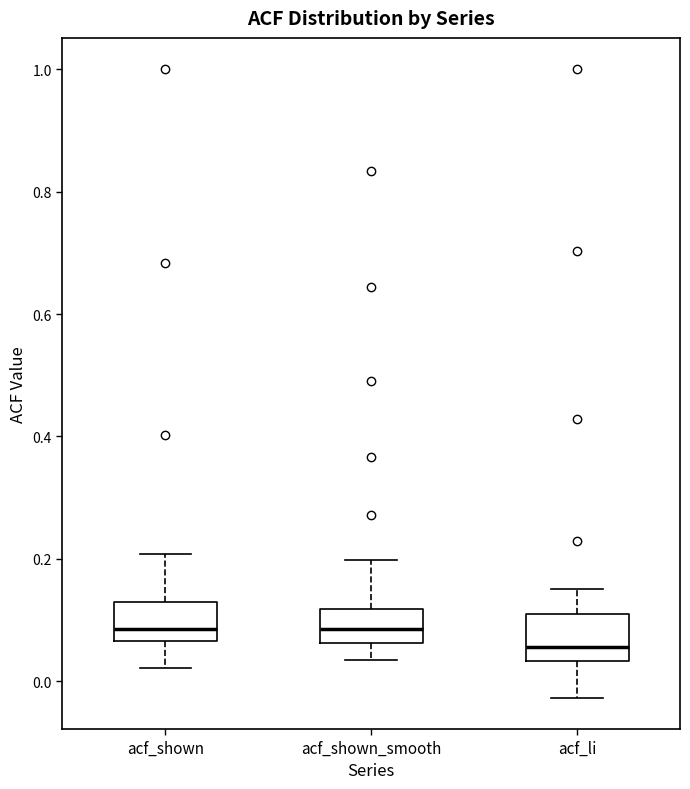

Where does the median line of the box for acf_shown sit on the y-axis? The values are not printed on the chart, so give them approximately, as read against the axis.

0.08